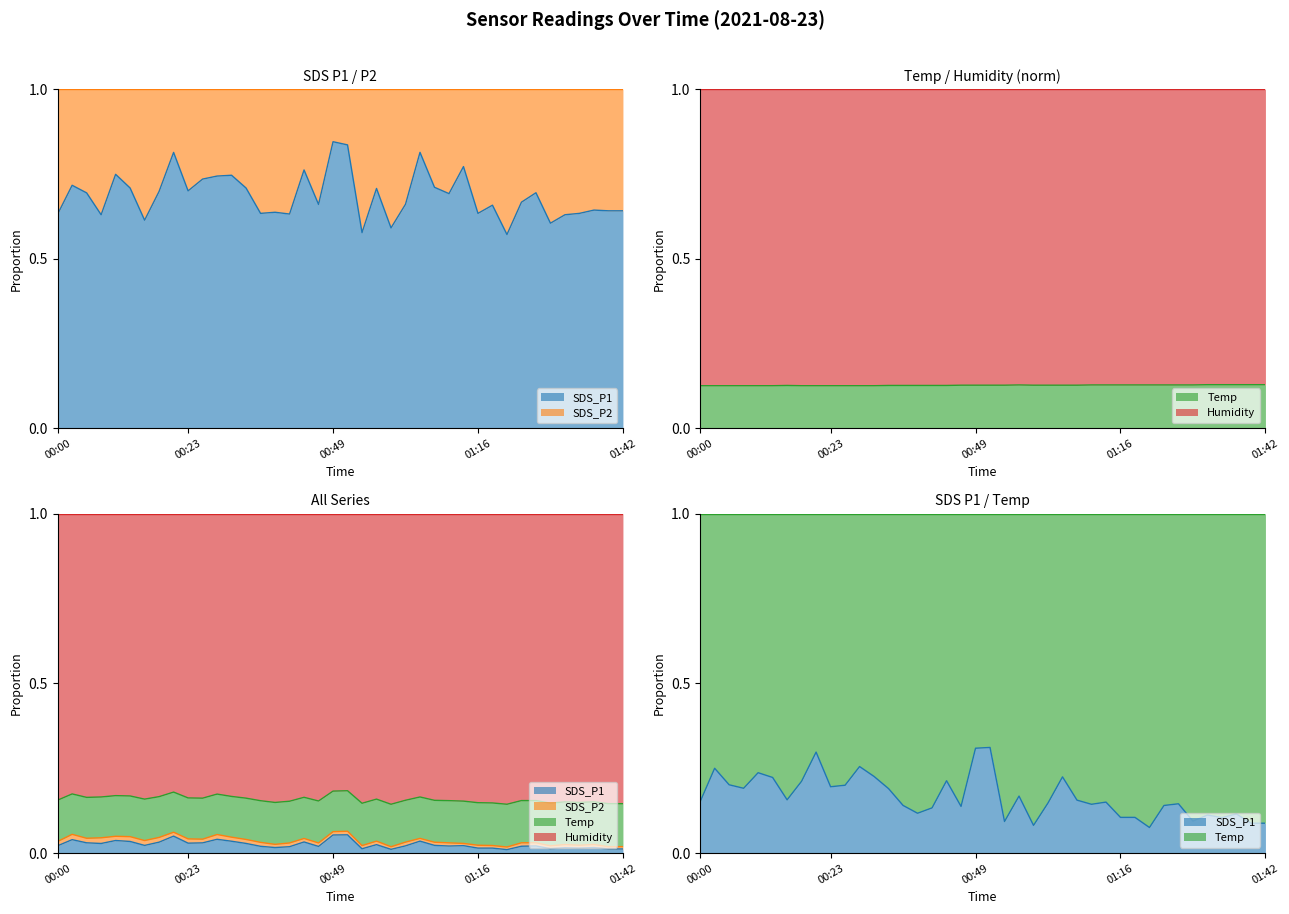

What is the lowest value of the Temp series?

0.1